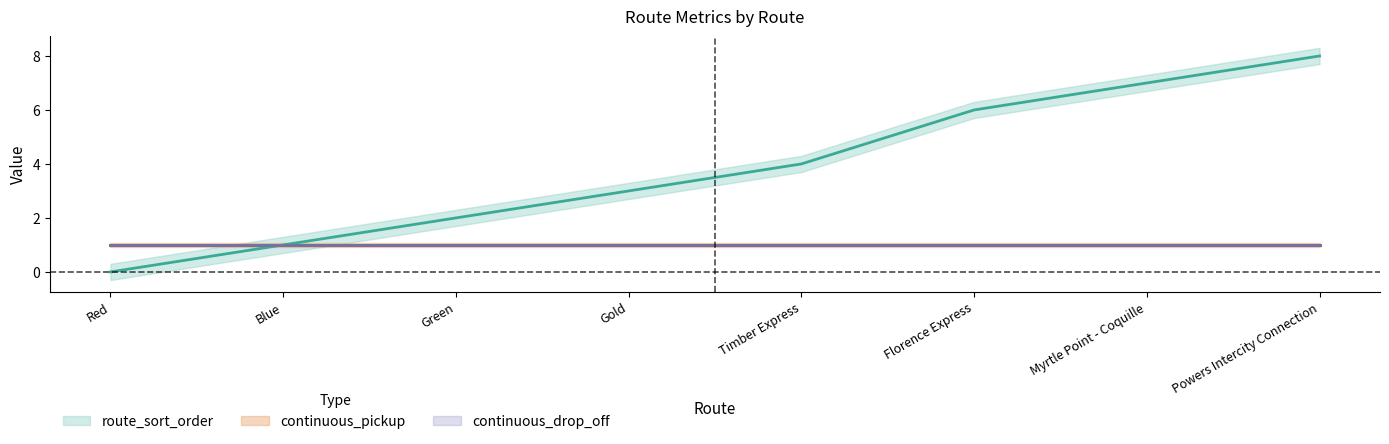

True or false: continuous_pickup and route_sort_order cross at least once.

False